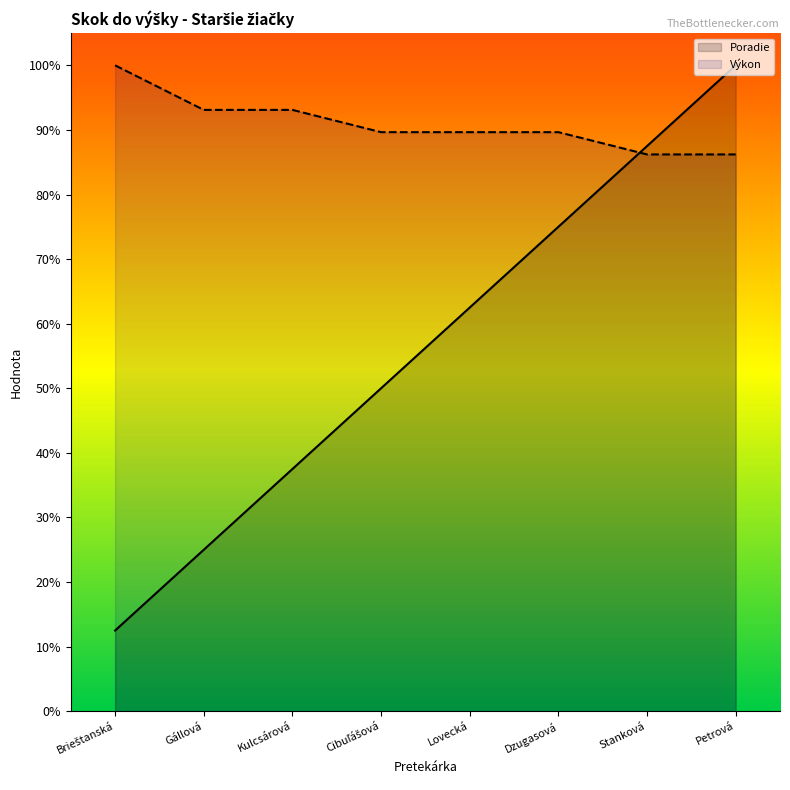

Which series has the largest range (max minus min)?

Poradie